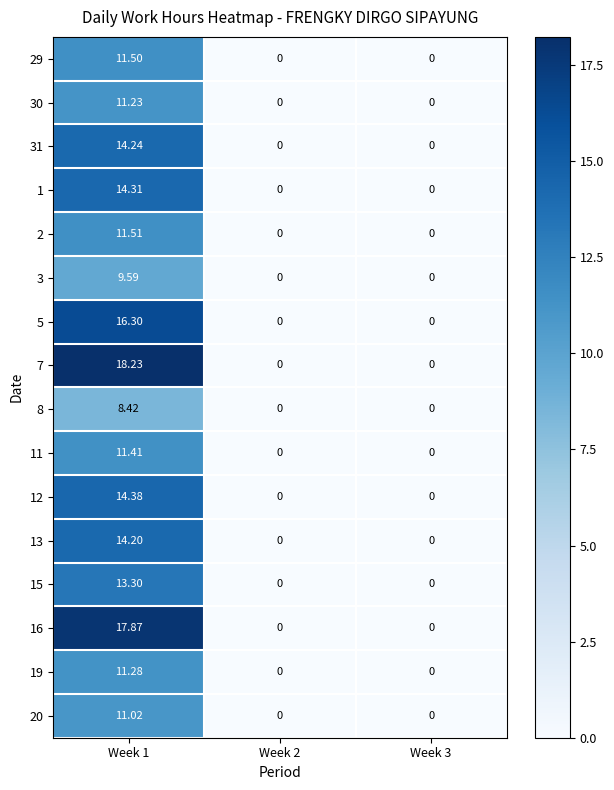

How many positive values does the 13 series have?

1